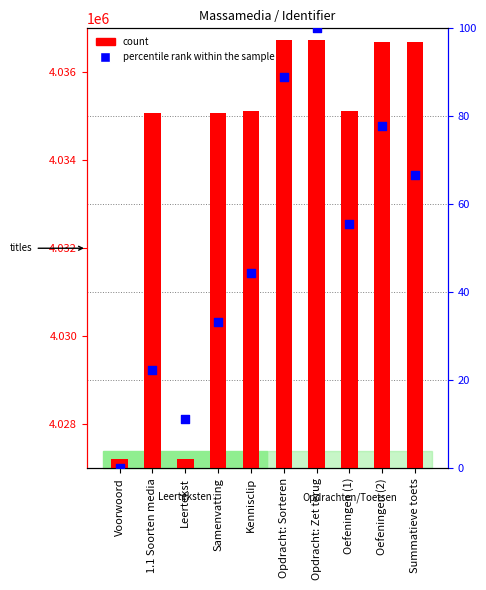

Which series has the largest total across all categories?

count